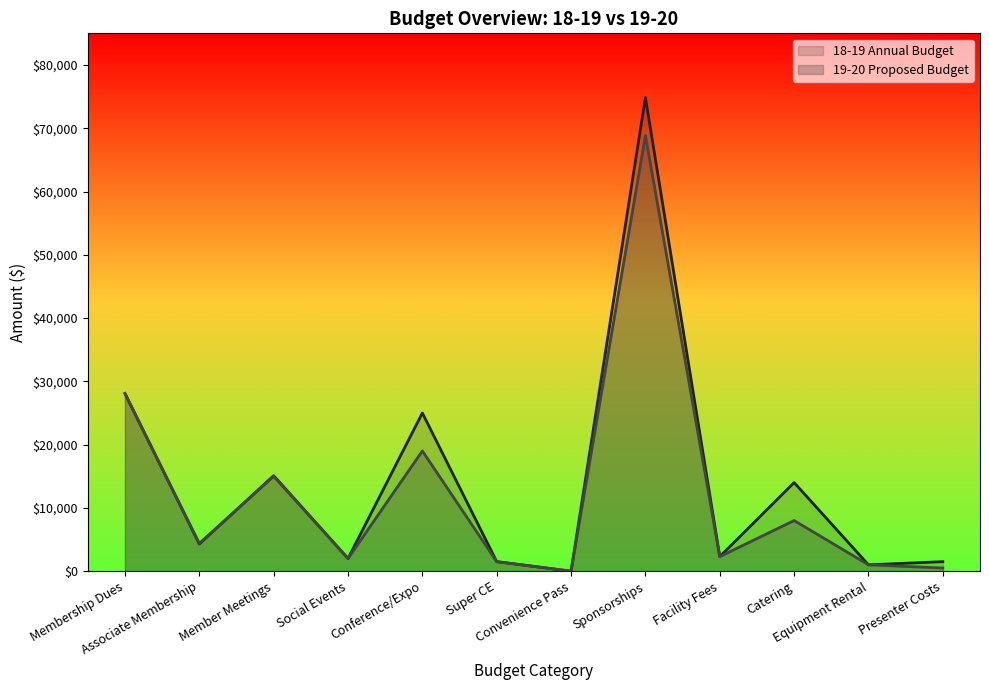

What is the label of the 1st point from the left?

Membership Dues